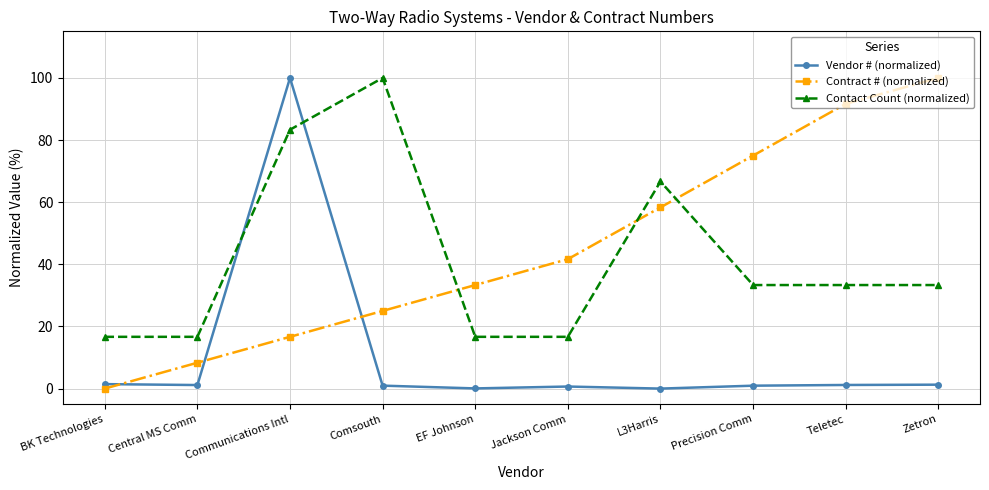

Is it true that Contact Count (normalized) equals 173.7 at Comsouth?

False